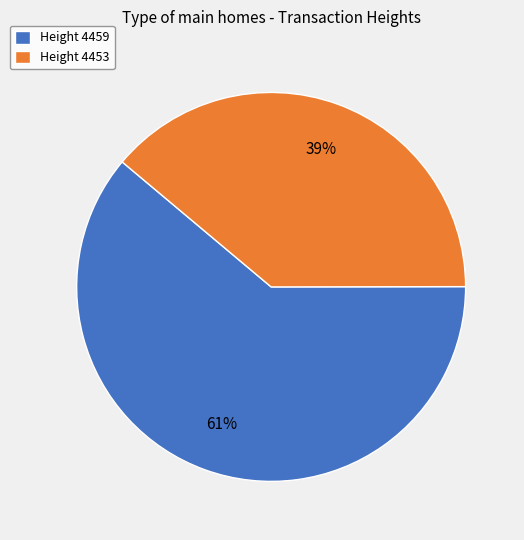

Between Height 4459 and Height 4453, which is larger?

Height 4459